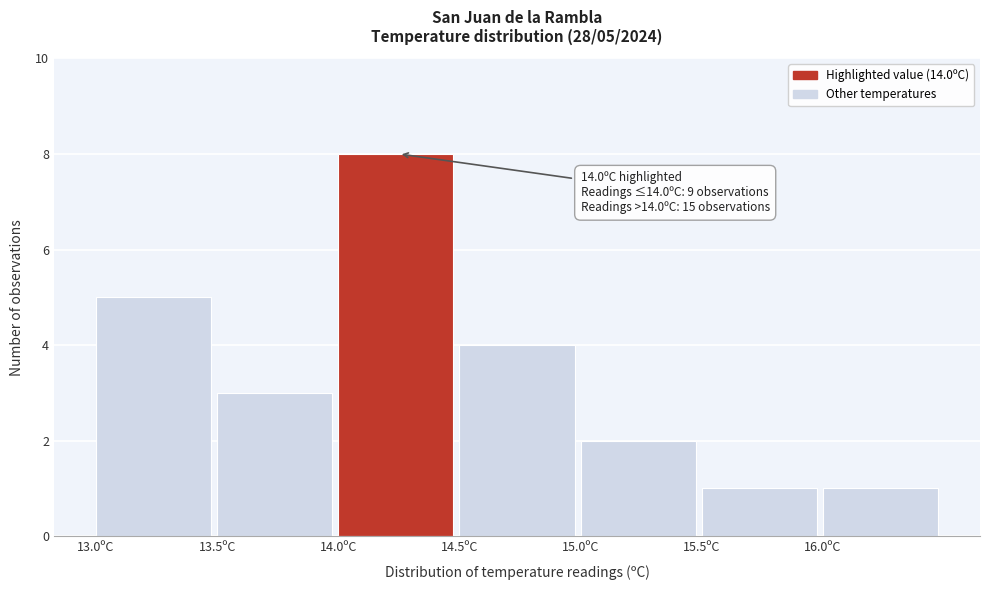

Which range on the x-axis has the tallest bar?

14.0 to 14.5